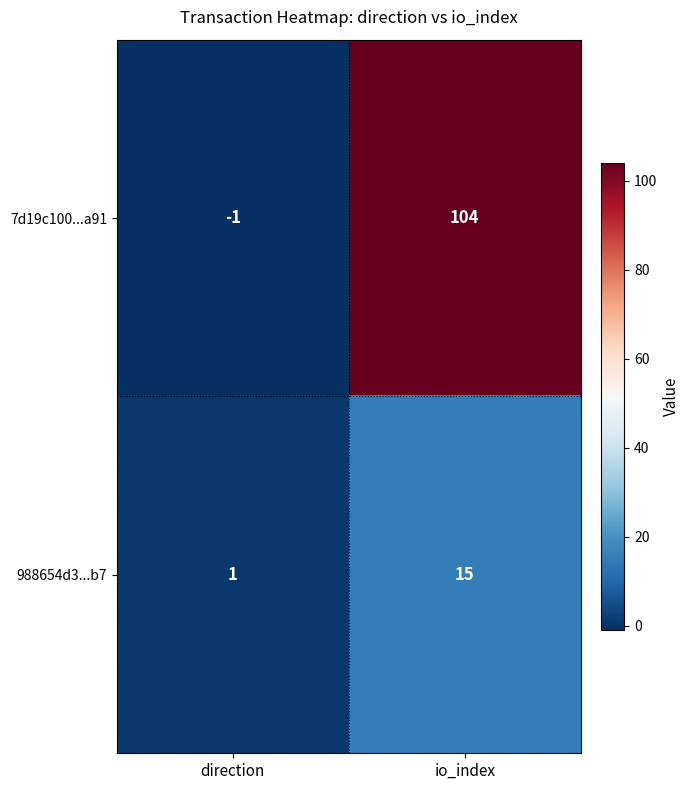

Reading left to right, extract all data points from this chart.

7d19c100...a91: -1	104
988654d3...b7: 1	15